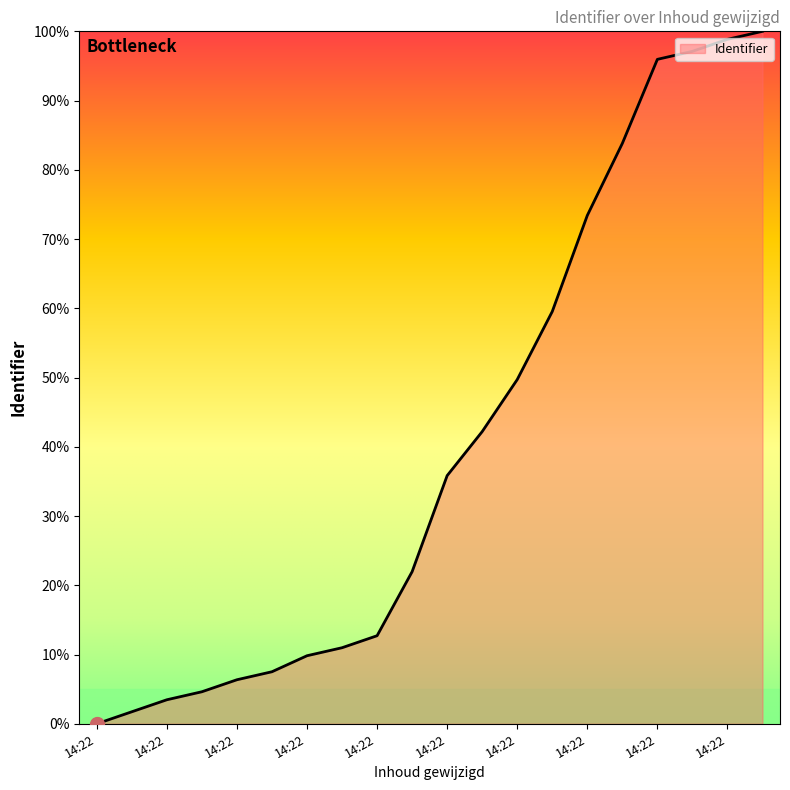

What is the maximum value shown in the chart?

100.0